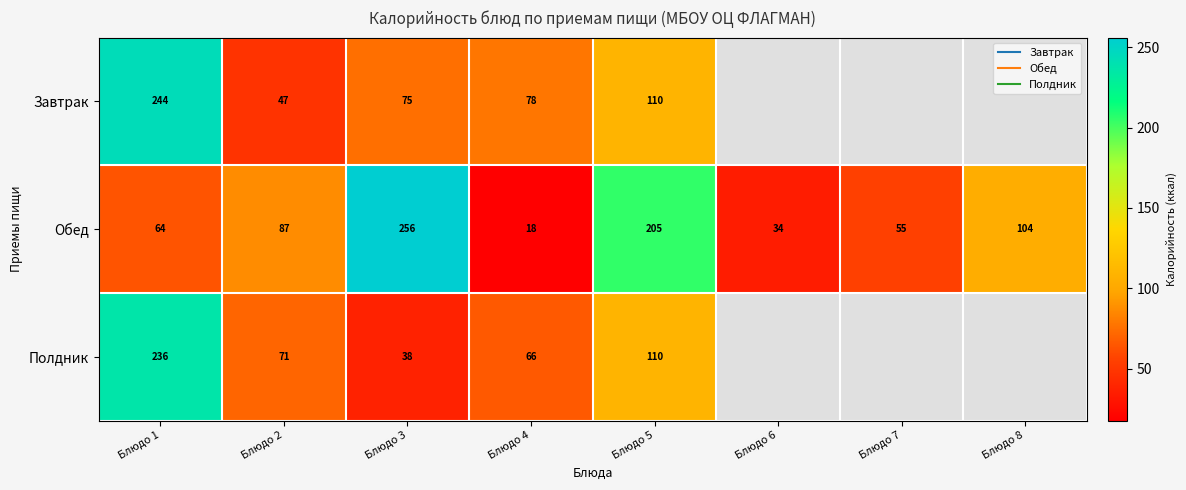

What is the difference between the maximum and second lowest values in the Обед series?

222.0